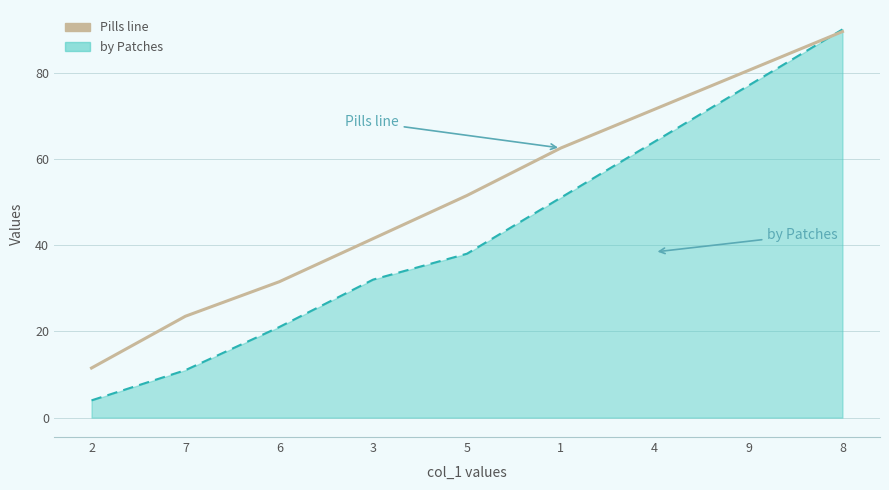

How many series are shown in this chart?

2